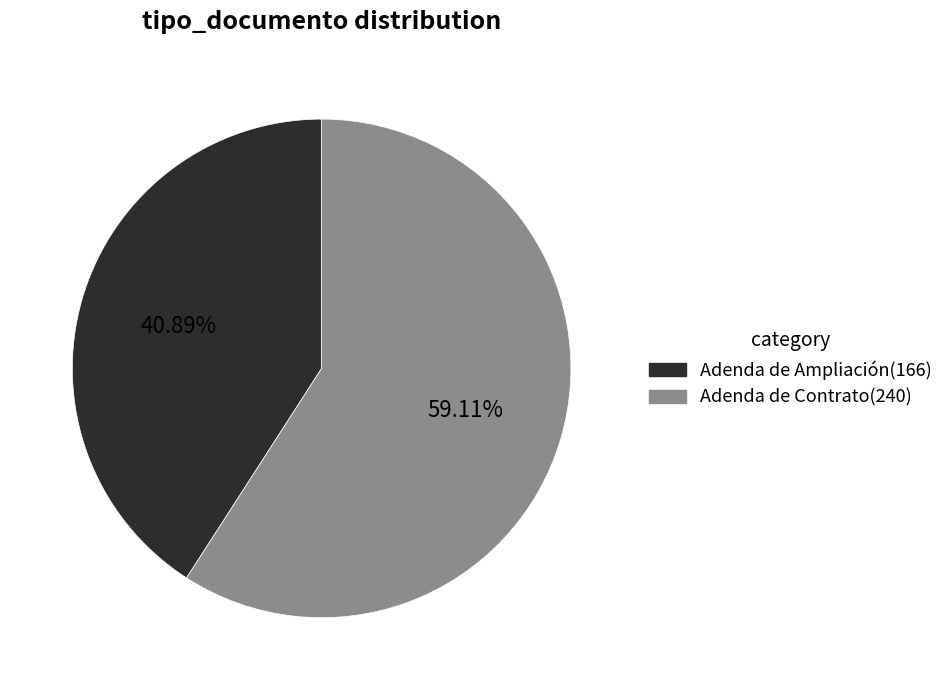

To the nearest percent, what portion does Adenda de Contrato(240) represent?

59%